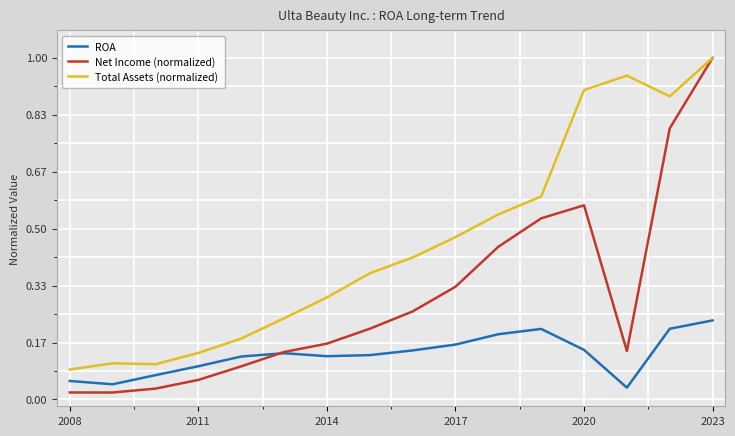

What is the greatest value displayed?

1.0